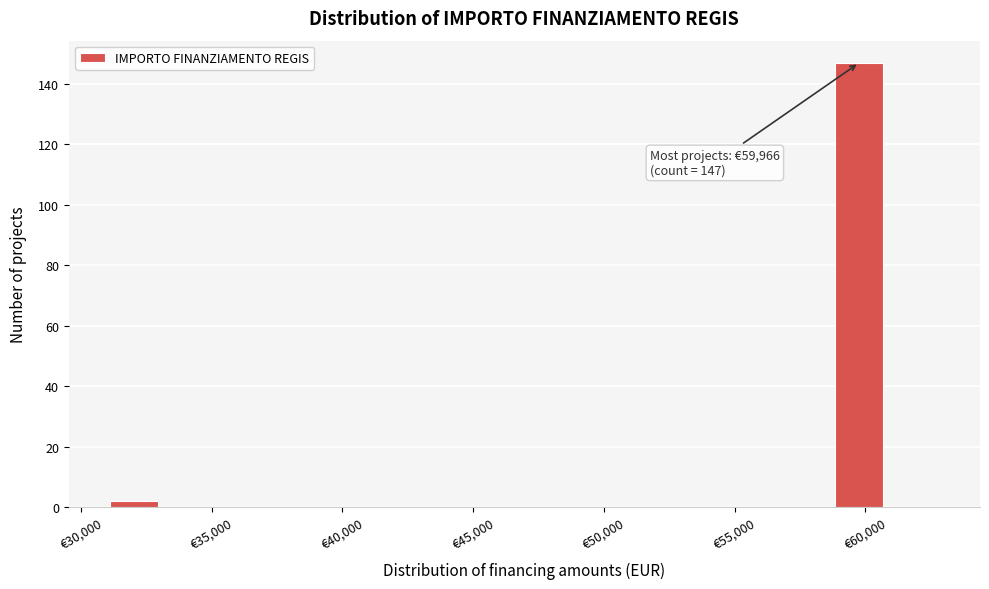

Over which range of the x-axis is the bar tallest?

58500 to 61000